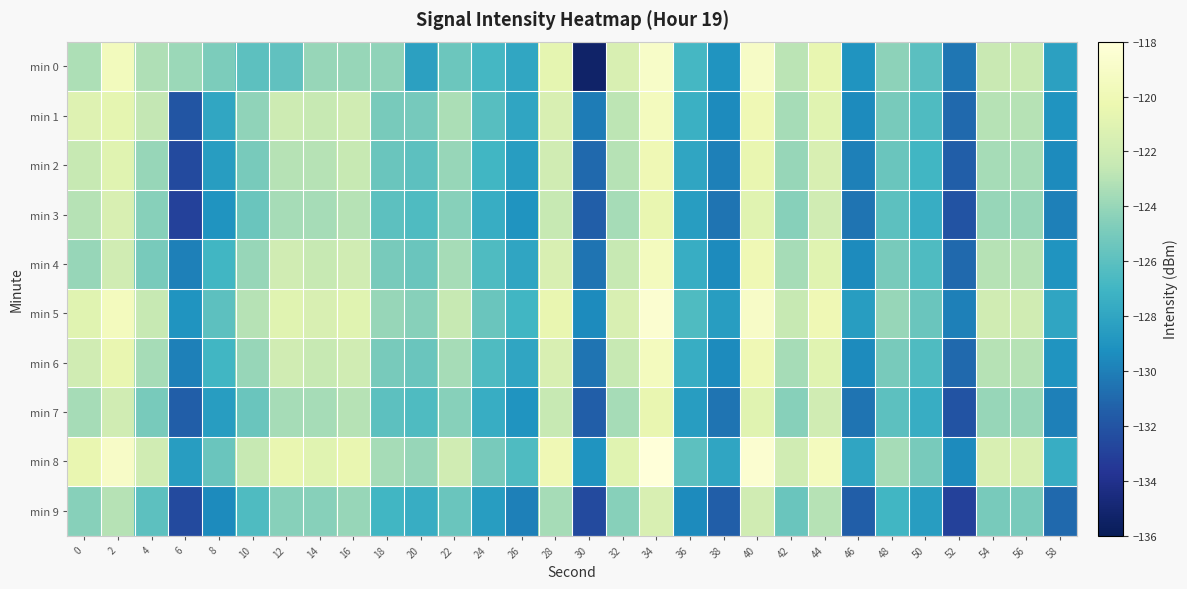

Reading left to right, list all the values displayed in this chart.

min 0: 0=-123.3	2=-119.6	4=-123.2	6=-123.9	8=-124.9	10=-126.0	12=-125.8	14=-124.0	16=-124.0	18=-124.3	20=-128.3	22=-125.4	24=-126.8	26=-127.9	28=-120.7	30=-135.3	32=-121.5	34=-119.0	36=-126.8	38=-129.0	40=-119.1	42=-122.9	44=-120.5	46=-129.0	48=-124.3	50=-126.0	52=-130.4	54=-122.4	56=-122.3	58=-128.3
min 1: 0=-121.1	2=-120.7	4=-122.6	6=-132.0	8=-127.9	10=-124.2	12=-122.1	14=-122.5	16=-122.0	18=-125.0	20=-125.1	22=-123.4	24=-126.2	26=-128.0	28=-121.5	30=-130.1	32=-122.8	34=-119.5	36=-127.3	38=-129.5	40=-120.0	42=-123.5	44=-121.0	46=-129.5	48=-125.0	50=-126.5	52=-131.0	54=-123.0	56=-123.0	58=-129.0
min 2: 0=-122.5	2=-121.0	4=-124.0	6=-132.5	8=-128.5	10=-125.0	12=-123.0	14=-123.0	16=-122.5	18=-125.5	20=-126.0	22=-124.0	24=-127.0	26=-128.5	28=-122.0	30=-131.0	32=-123.0	34=-120.0	36=-128.0	38=-130.0	40=-120.5	42=-124.0	44=-121.5	46=-130.0	48=-125.5	50=-127.0	52=-131.5	54=-123.5	56=-123.5	58=-129.5
min 3: 0=-123.0	2=-121.5	4=-124.5	6=-133.0	8=-129.0	10=-125.5	12=-123.5	14=-123.5	16=-123.0	18=-126.0	20=-126.5	22=-124.5	24=-127.5	26=-129.0	28=-122.5	30=-131.5	32=-123.5	34=-120.5	36=-128.5	38=-130.5	40=-121.0	42=-124.5	44=-122.0	46=-130.5	48=-126.0	50=-127.5	52=-132.0	54=-124.0	56=-124.0	58=-130.0
min 4: 0=-124.0	2=-122.0	4=-125.0	6=-130.0	8=-127.0	10=-124.0	12=-122.0	14=-122.5	16=-122.0	18=-125.0	20=-125.5	22=-123.5	24=-126.5	26=-128.0	28=-121.5	30=-130.5	32=-122.5	34=-119.5	36=-127.5	38=-129.5	40=-120.0	42=-123.5	44=-121.0	46=-129.5	48=-125.0	50=-126.5	52=-131.0	54=-123.0	56=-123.0	58=-129.0
min 5: 0=-121.0	2=-119.5	4=-122.5	6=-129.0	8=-126.0	10=-123.0	12=-121.0	14=-121.5	16=-121.0	18=-124.0	20=-124.5	22=-122.5	24=-125.5	26=-127.0	28=-120.5	30=-129.5	32=-121.5	34=-118.5	36=-126.5	38=-128.5	40=-119.0	42=-122.5	44=-120.0	46=-128.5	48=-124.0	50=-125.5	52=-130.0	54=-122.0	56=-122.0	58=-128.0
min 6: 0=-122.0	2=-120.5	4=-123.5	6=-130.0	8=-127.0	10=-124.0	12=-122.0	14=-122.5	16=-122.0	18=-125.0	20=-125.5	22=-123.5	24=-126.5	26=-128.0	28=-121.5	30=-130.5	32=-122.5	34=-119.5	36=-127.5	38=-129.5	40=-120.0	42=-123.5	44=-121.0	46=-129.5	48=-125.0	50=-126.5	52=-131.0	54=-123.0	56=-123.0	58=-129.0
min 7: 0=-123.5	2=-122.0	4=-125.0	6=-131.5	8=-128.5	10=-125.5	12=-123.5	14=-123.5	16=-123.0	18=-126.0	20=-126.5	22=-124.5	24=-127.5	26=-129.0	28=-122.5	30=-131.5	32=-123.5	34=-120.5	36=-128.5	38=-130.5	40=-121.0	42=-124.5	44=-122.0	46=-130.5	48=-126.0	50=-127.5	52=-132.0	54=-124.0	56=-124.0	58=-130.0
min 8: 0=-120.5	2=-119.0	4=-122.0	6=-128.5	8=-125.5	10=-122.5	12=-120.5	14=-121.0	16=-120.5	18=-123.5	20=-124.0	22=-122.0	24=-125.0	26=-126.5	28=-120.0	30=-129.0	32=-121.0	34=-118.0	36=-126.0	38=-128.0	40=-118.5	42=-122.0	44=-119.5	46=-128.0	48=-123.5	50=-125.0	52=-129.5	54=-121.5	56=-121.5	58=-127.5
min 9: 0=-124.5	2=-123.0	4=-126.0	6=-132.5	8=-129.5	10=-126.5	12=-124.5	14=-124.5	16=-124.0	18=-127.0	20=-127.5	22=-125.5	24=-128.5	26=-130.0	28=-123.5	30=-132.5	32=-124.5	34=-121.5	36=-129.5	38=-131.5	40=-122.0	42=-125.5	44=-123.0	46=-131.5	48=-127.0	50=-128.5	52=-133.0	54=-125.0	56=-125.0	58=-131.0